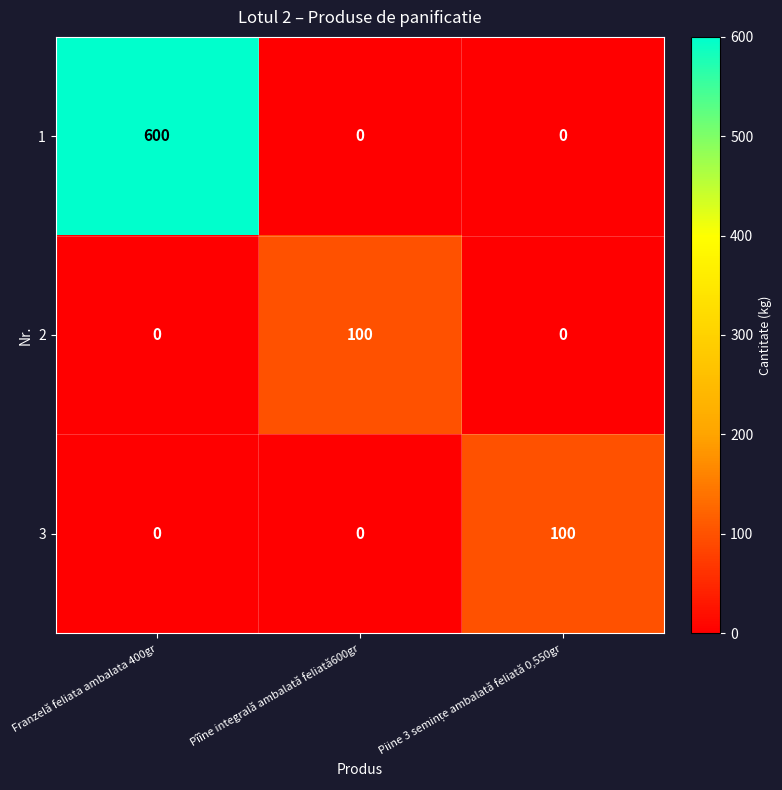

At which category does the chart reach its peak across all series?

Franzelă feliata ambalata 400gr